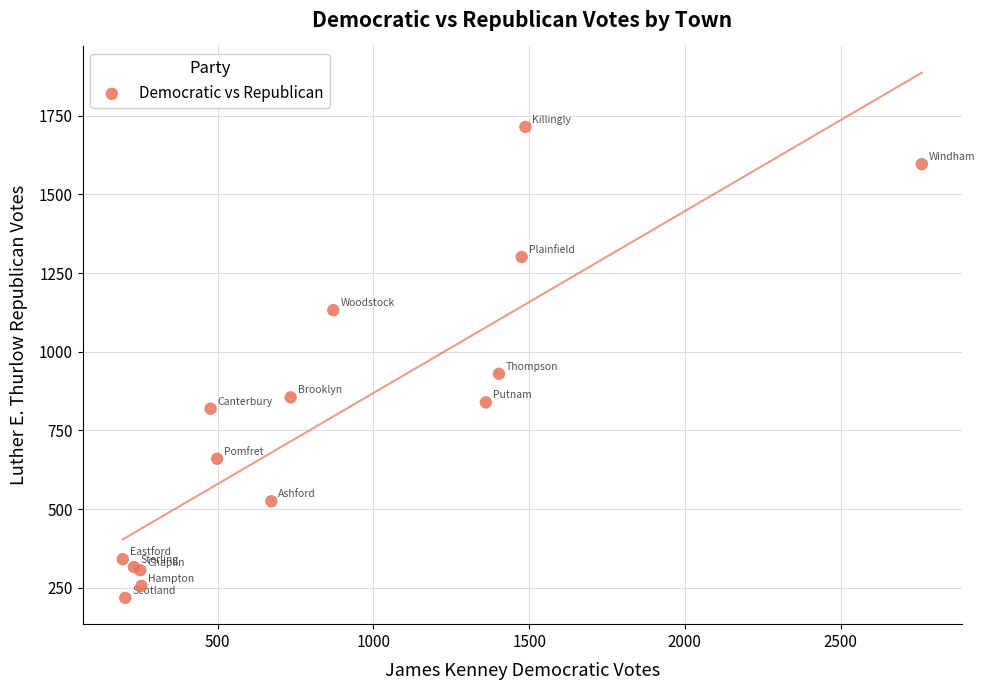

What Y value in the scatter plot is closest to 966?

930